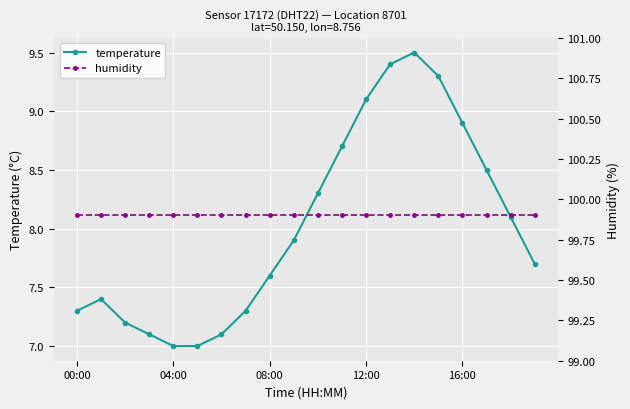

Which category has the highest value in the humidity series?

00:00